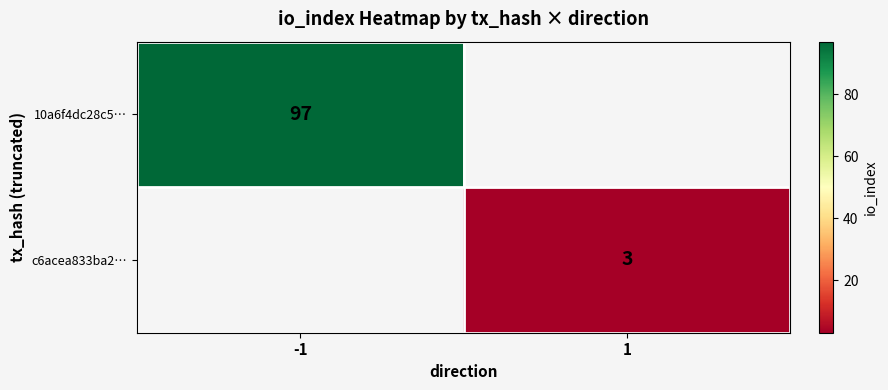

Is the value of 10a6f4dc28c5… at -1 greater than the value of c6acea833ba2… at 1?

Yes